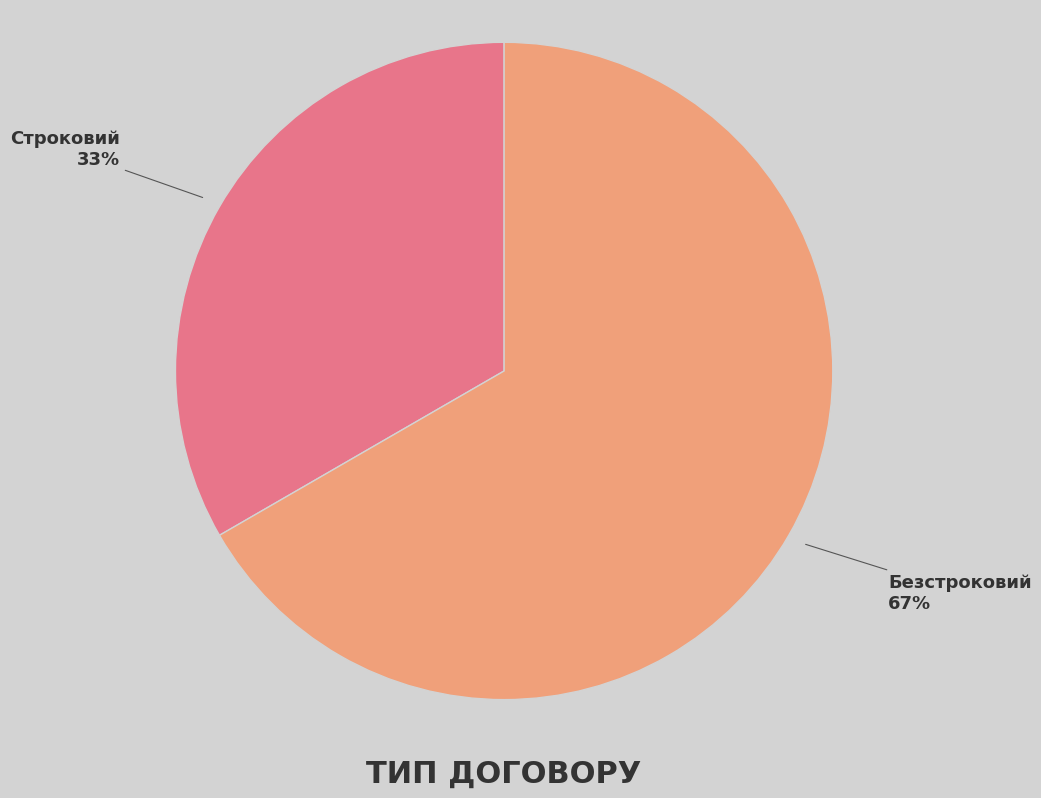

How many segments does this pie chart have?

2